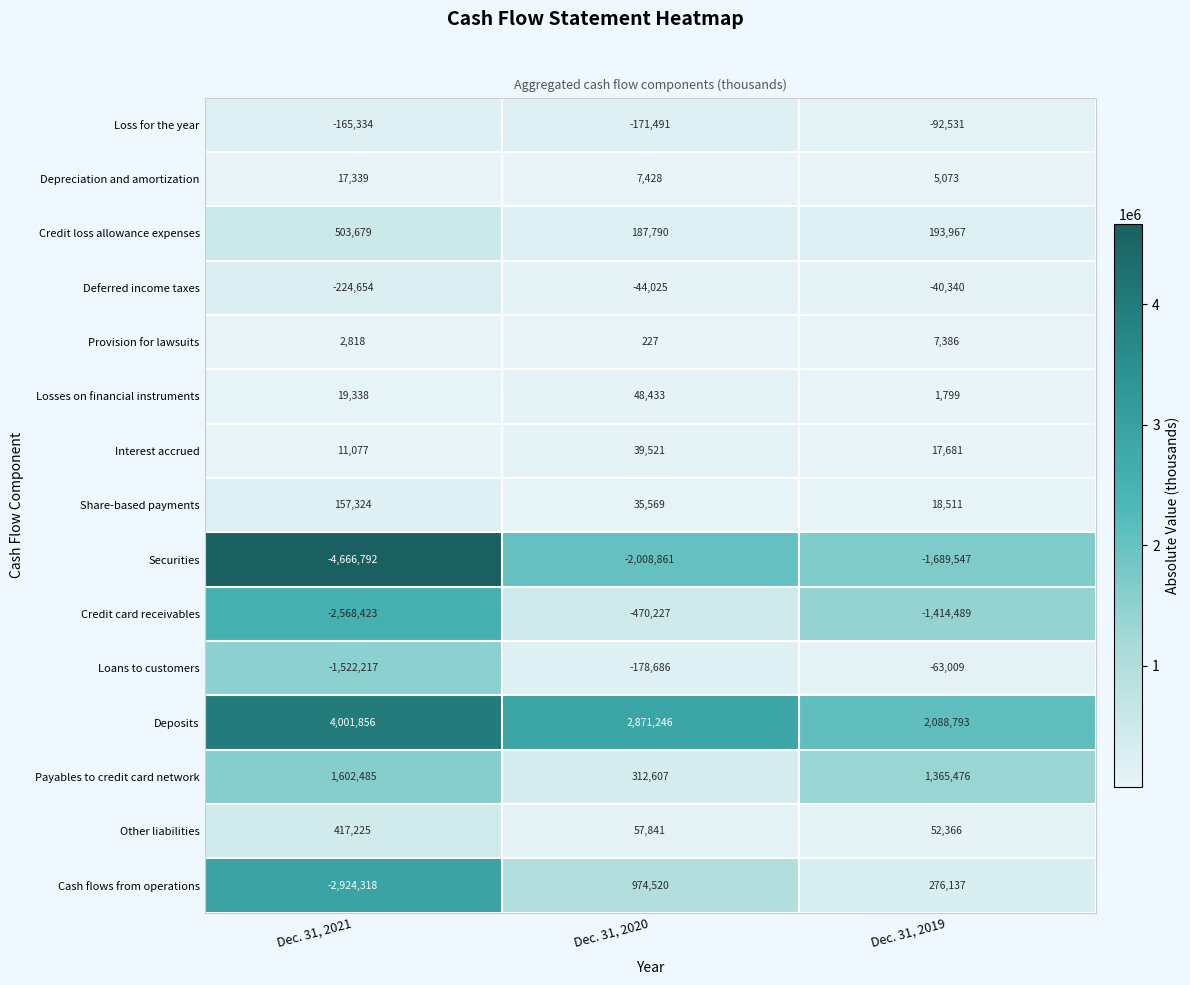

True or false: Loss for the year has a value of -165334 at Dec. 31, 2021.

True